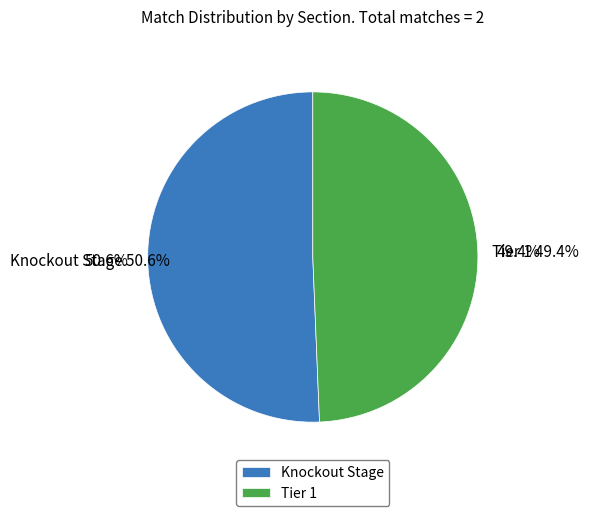

To the nearest percent, what percentage of the pie is Knockout Stage?

51%